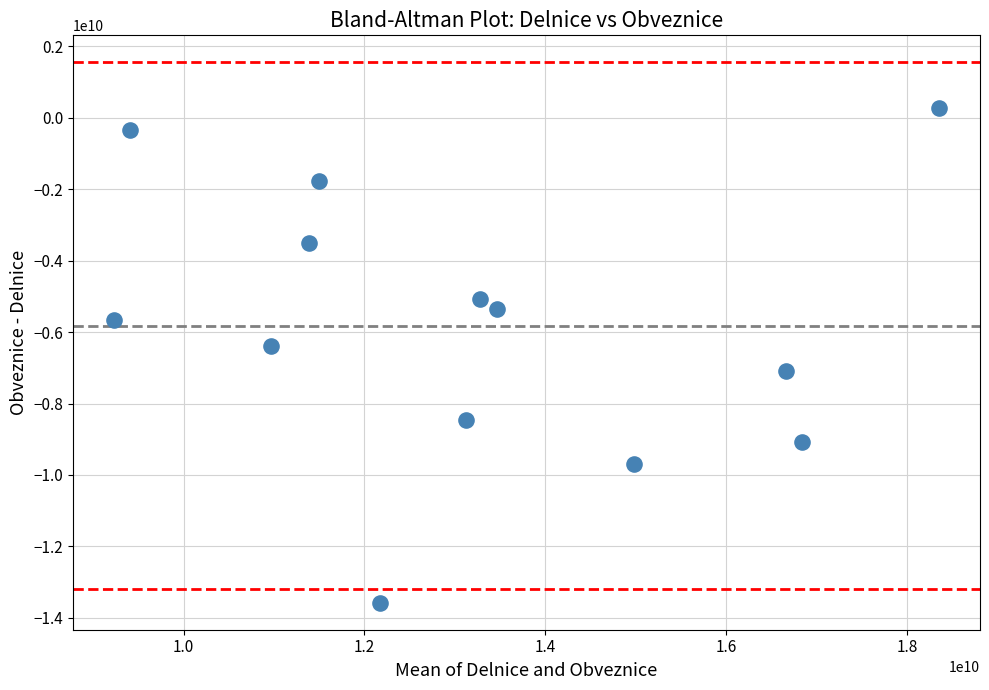

How many data points are displayed?

13